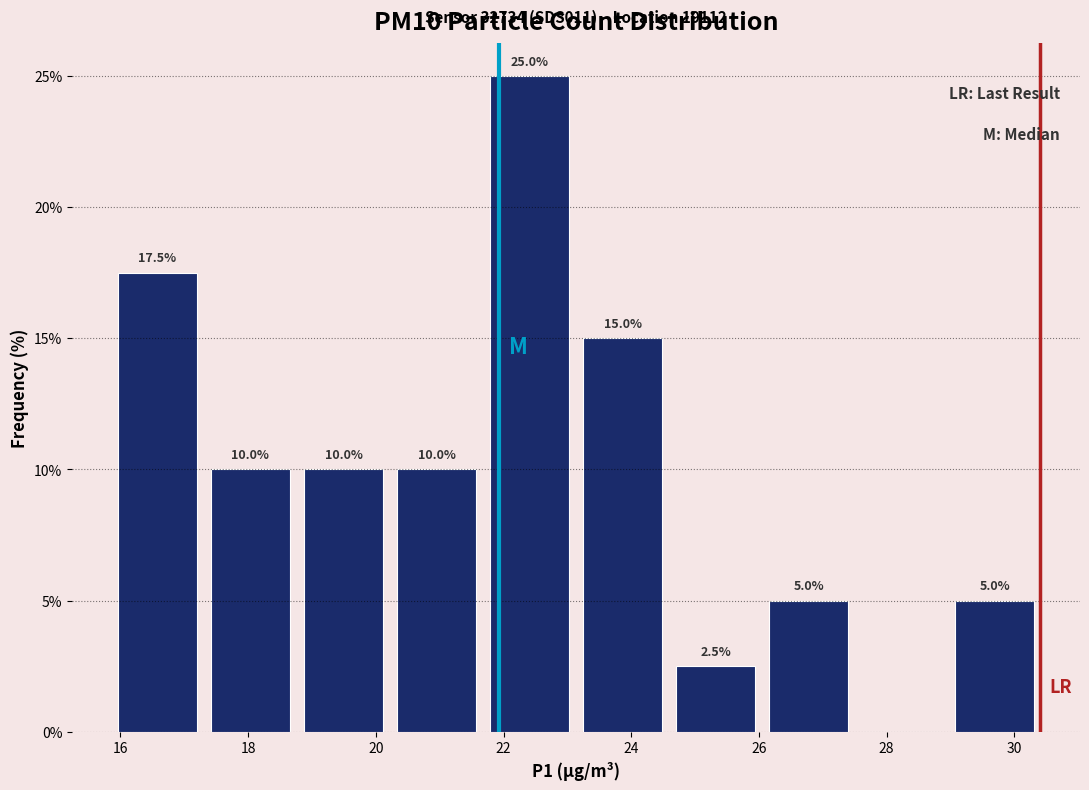

Over which range of the x-axis is the bar tallest?

21.6 to 23.2